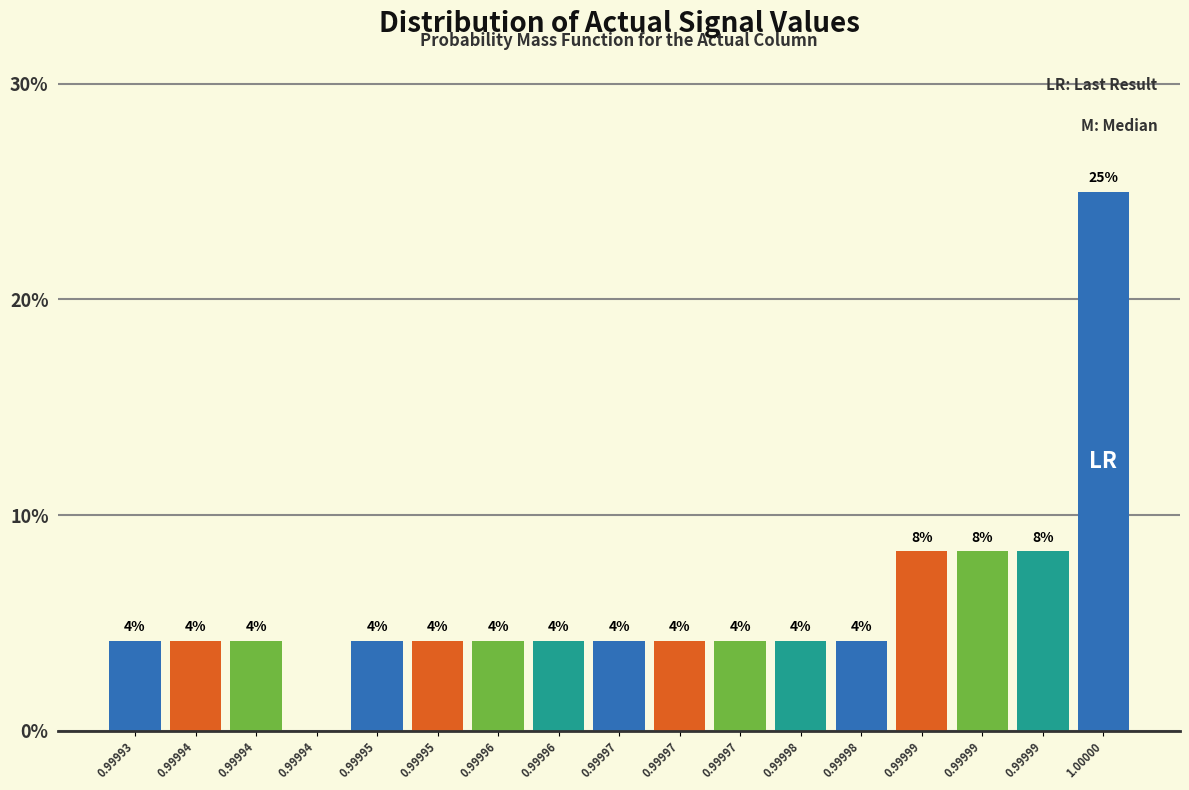

Are the bars horizontal?

No